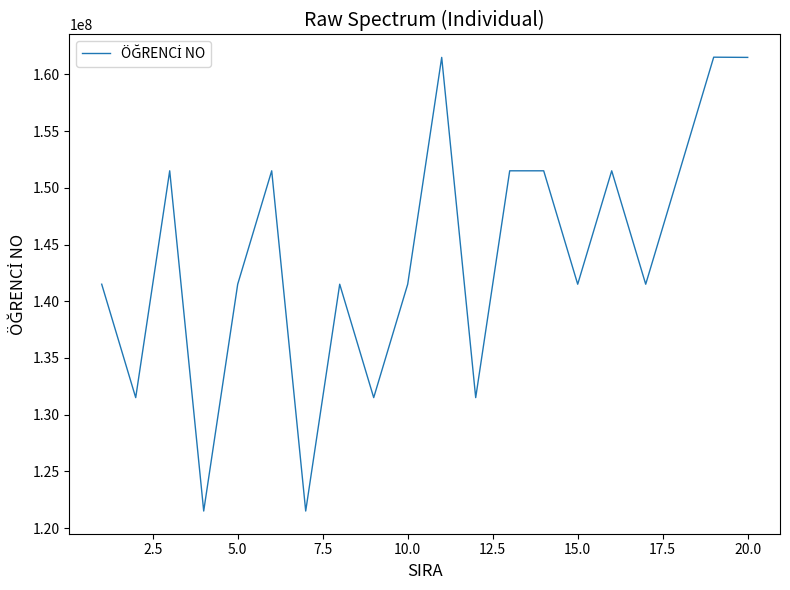

What is the maximum value shown in the chart?

161520003